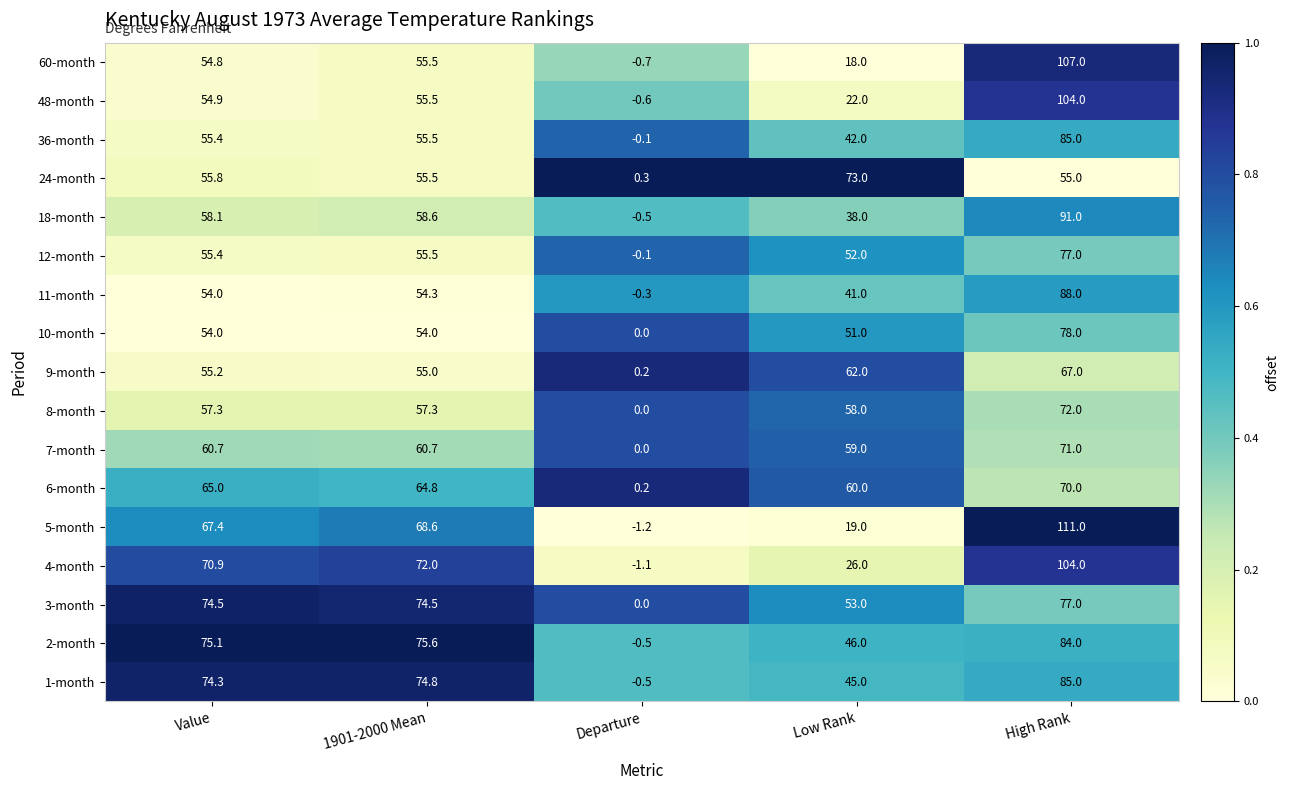

Rank the series at Low Rank from highest to lowest value.

24-month, 9-month, 6-month, 7-month, 8-month, 3-month, 12-month, 10-month, 2-month, 1-month, 36-month, 11-month, 18-month, 4-month, 48-month, 5-month, 60-month